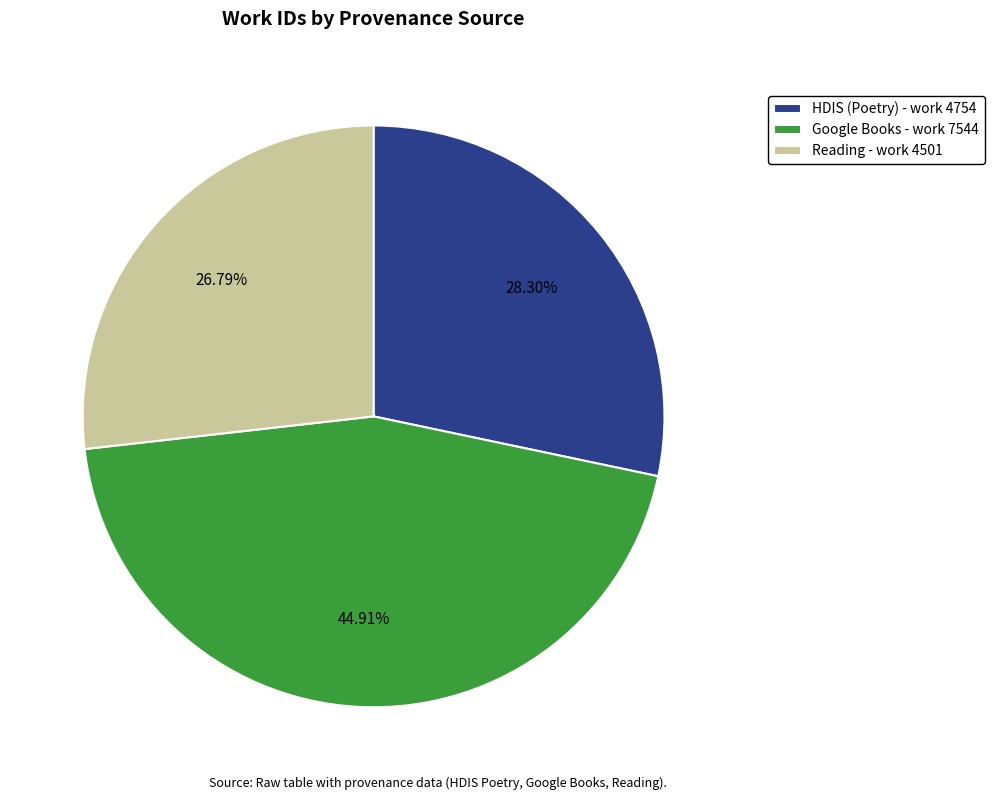

What is the largest slice in the pie chart?

Google Books - work 7544